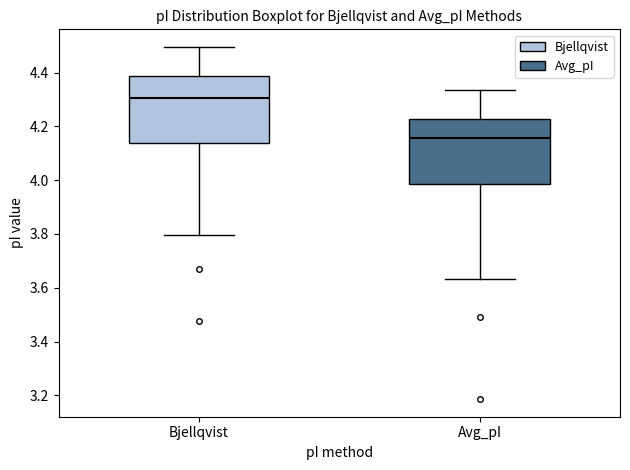

Where is the lower edge of the box for Avg_pI on the y-axis? The values are not printed on the chart, so give them approximately, as read against the axis.

3.98